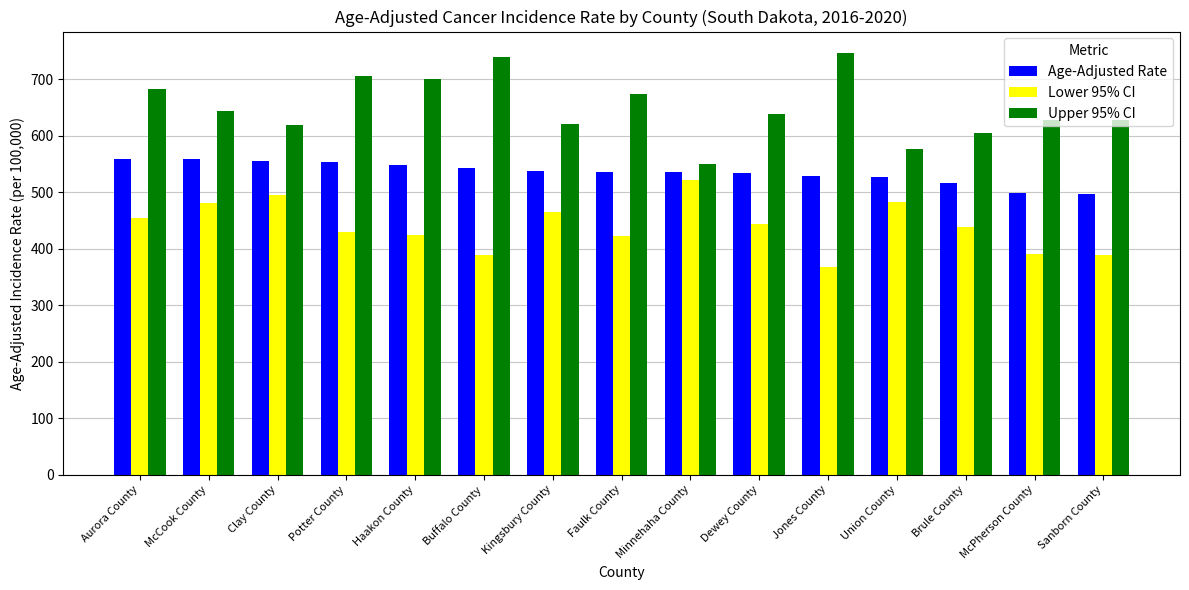

What is the total value across all series at Brule County?

1561.7